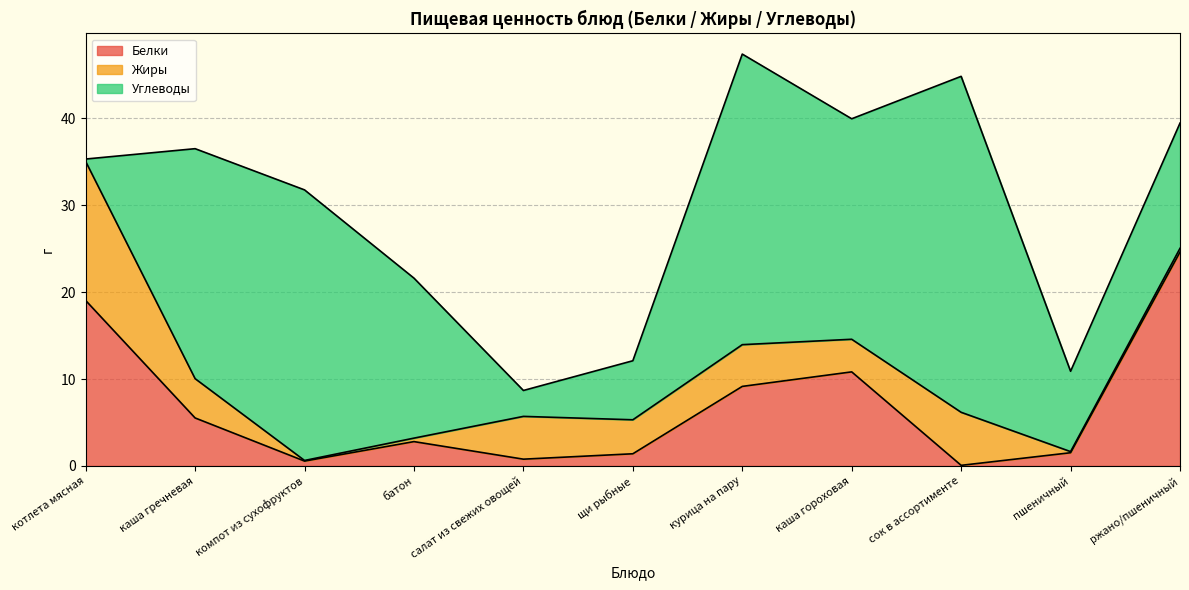

What is the label of the 3rd point from the right?

сок в ассортименте